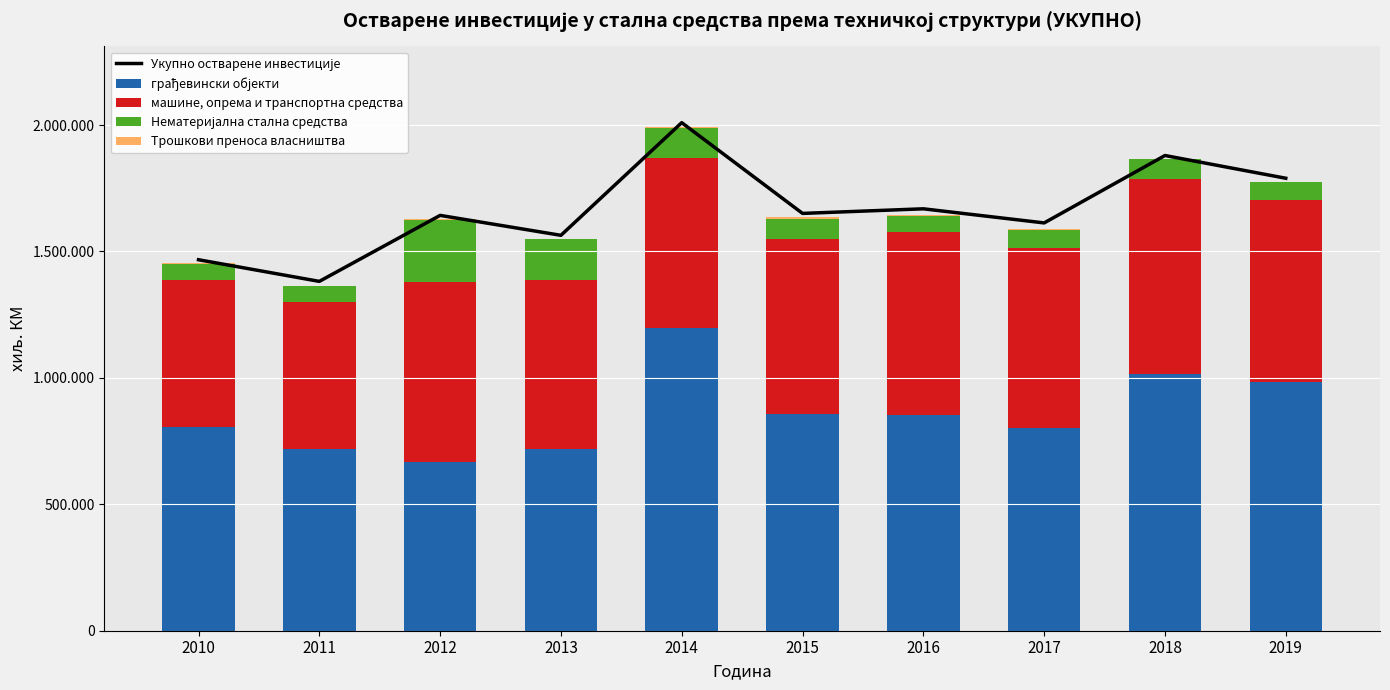

How many values in the Трошкови преноса власништва series are below 2805?

5